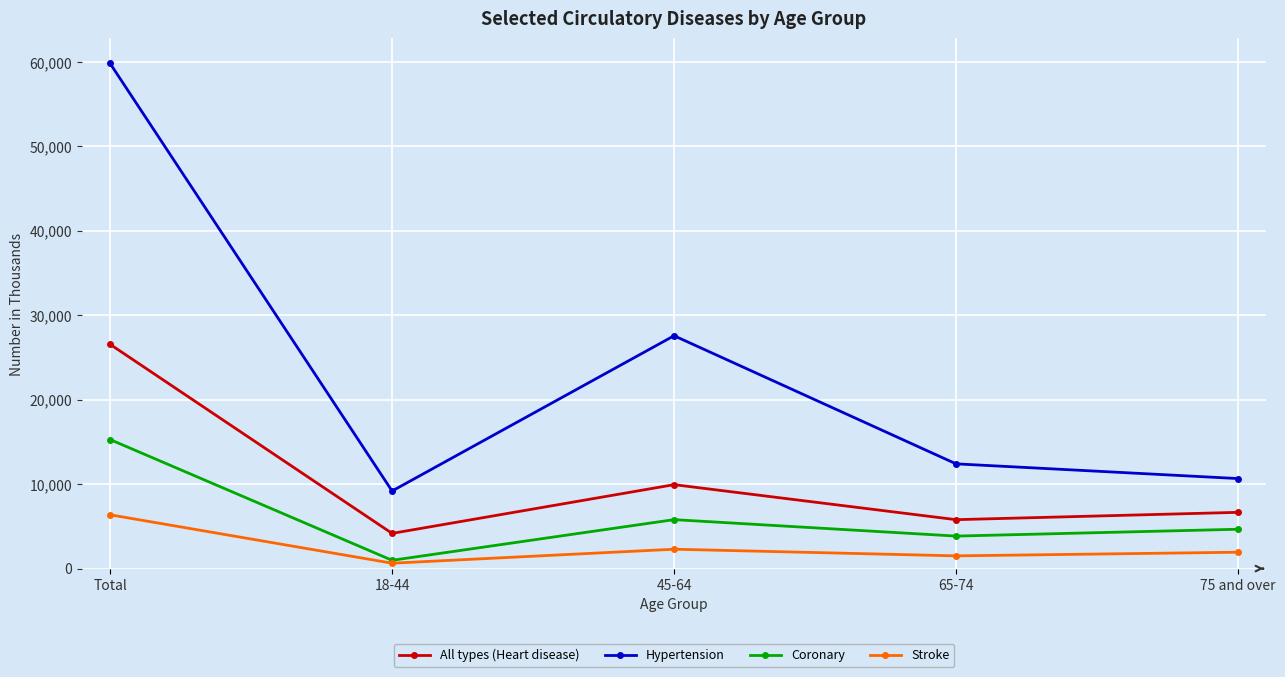

True or false: Coronary and All types (Heart disease) intersect in this chart.

False